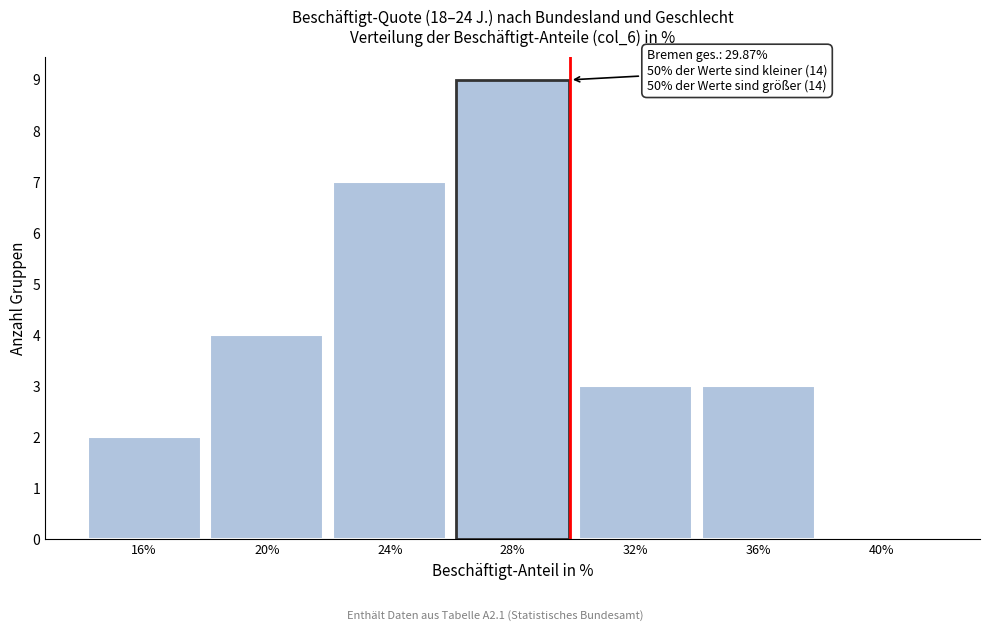

Which range on the x-axis has the tallest bar?

26 to 30